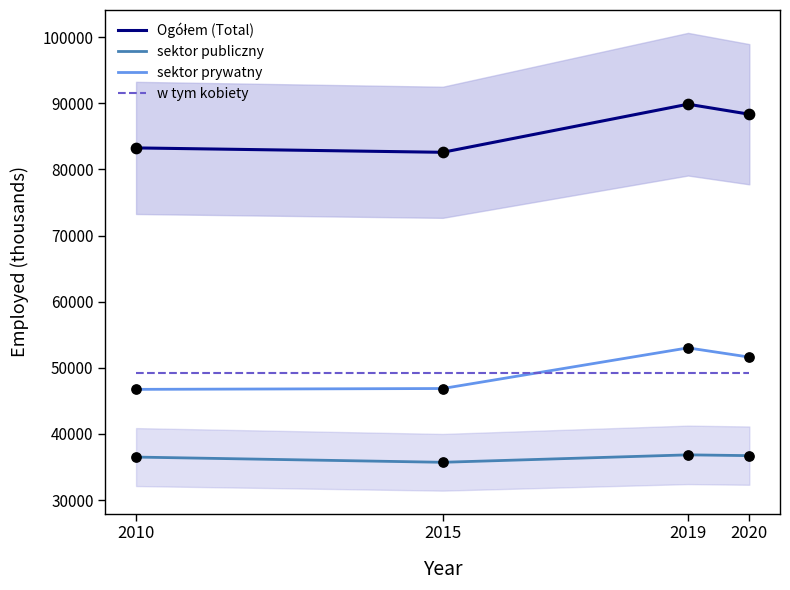

Which series reaches the minimum Y coordinate?

sektor publiczny